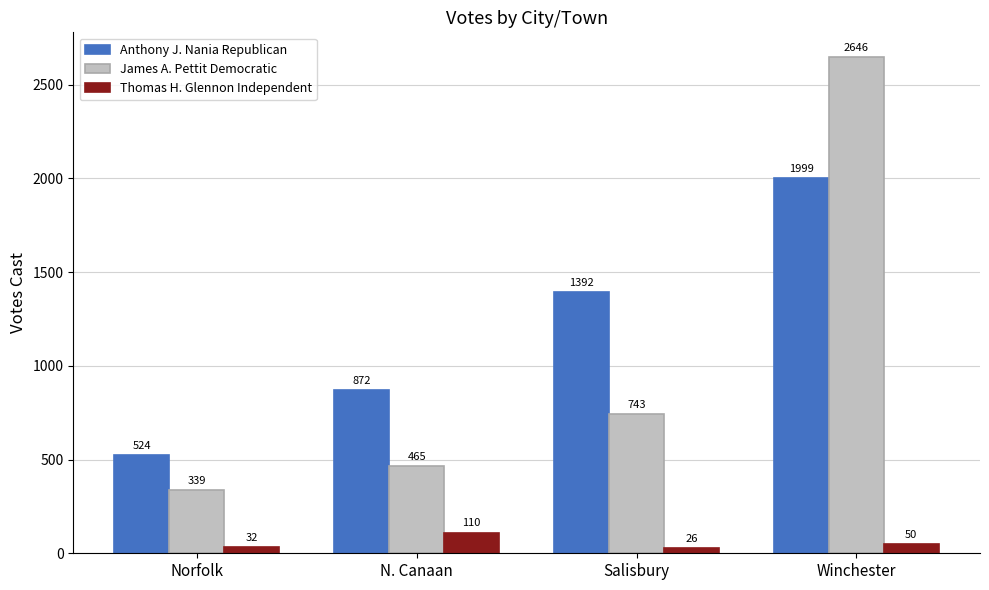

What is the label of the 2nd bar from the right?

Salisbury